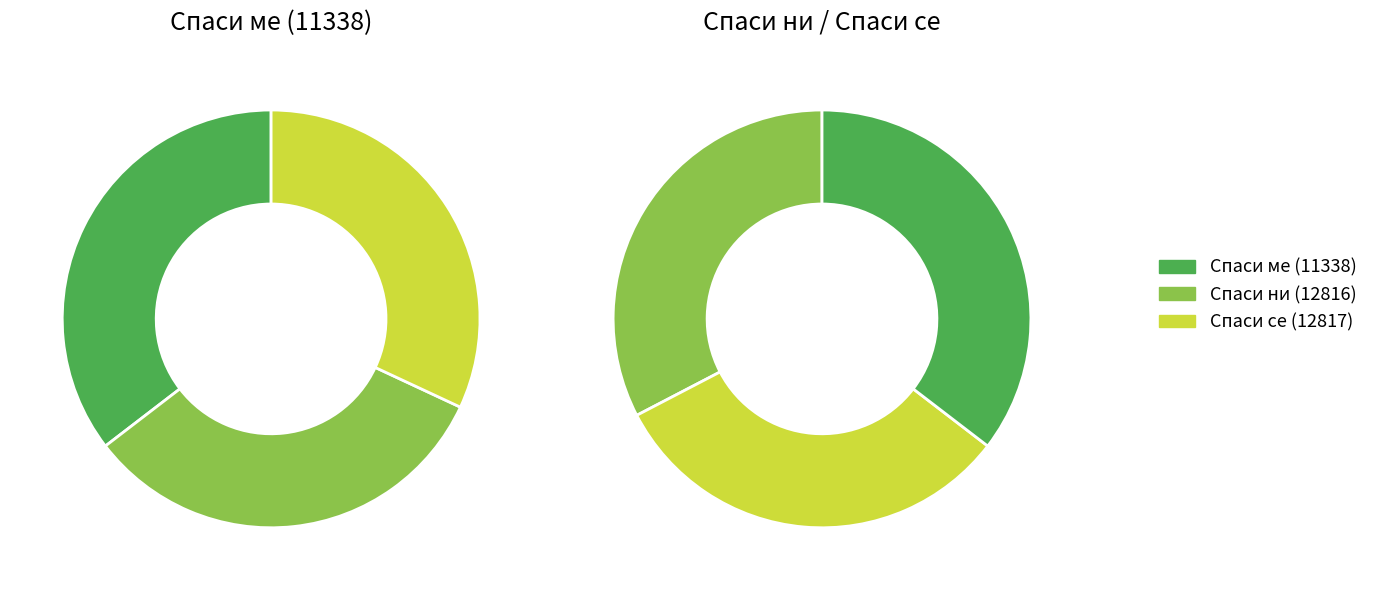

How many segments does this pie chart have?

3